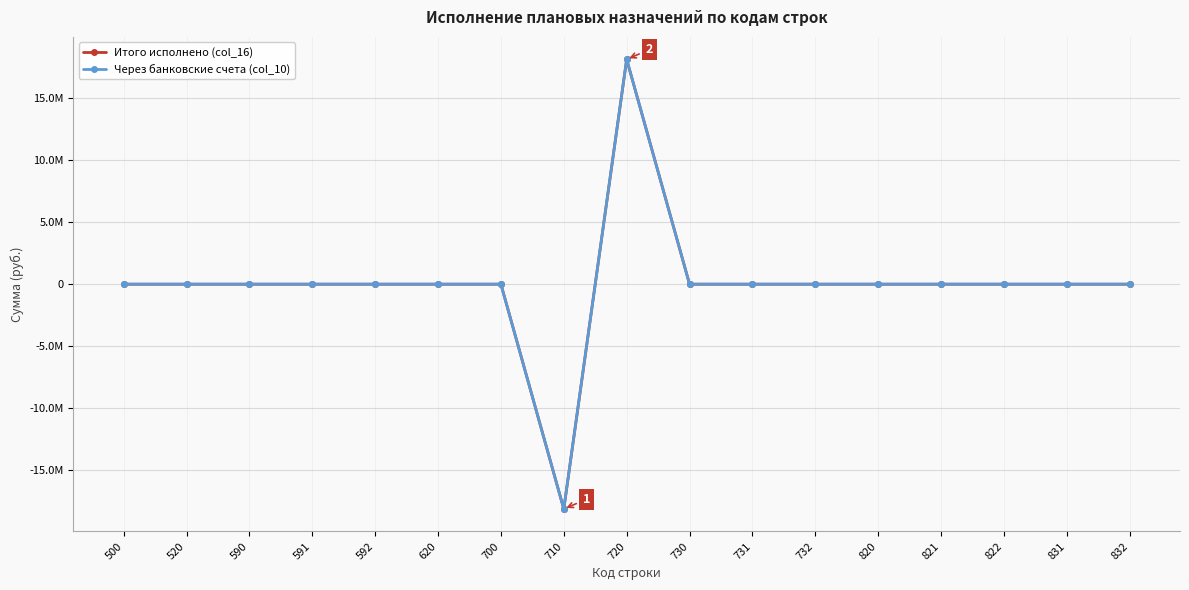

True or false: Итого исполнено (col_16) and Через банковские счета (col_10) cross at least once.

False